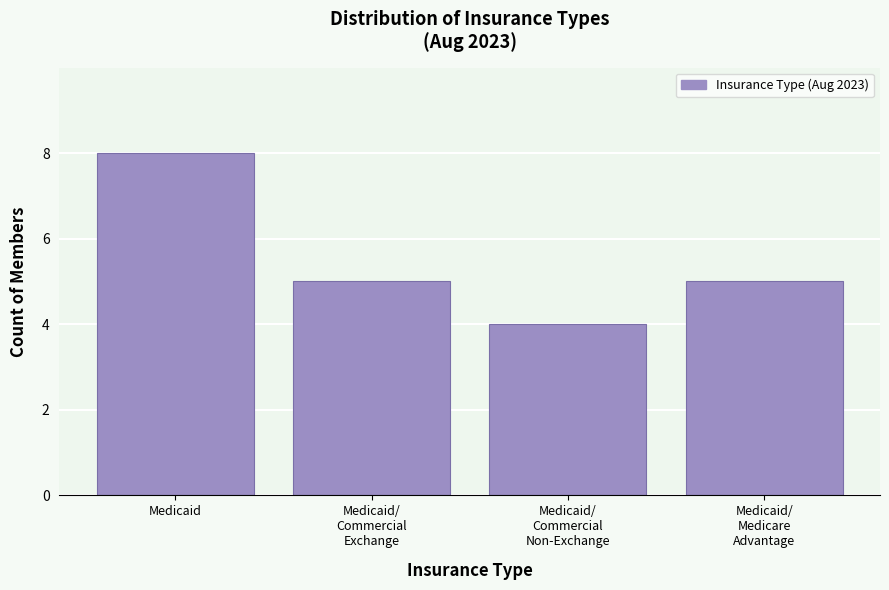

Reading left to right, extract all data points from this chart.

8	5	4	5